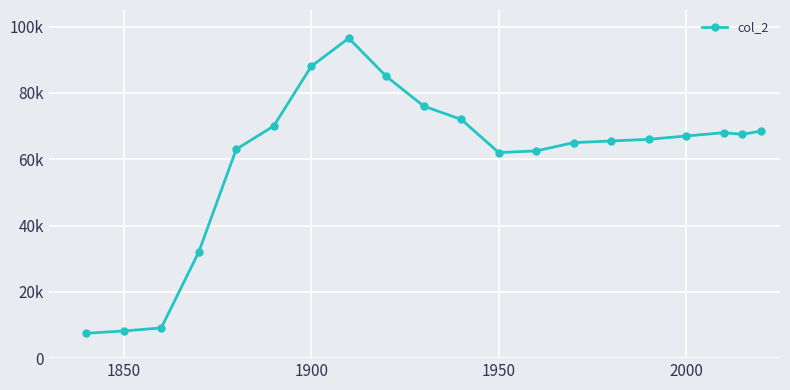

What is the value of the 11th point from the left?

72000